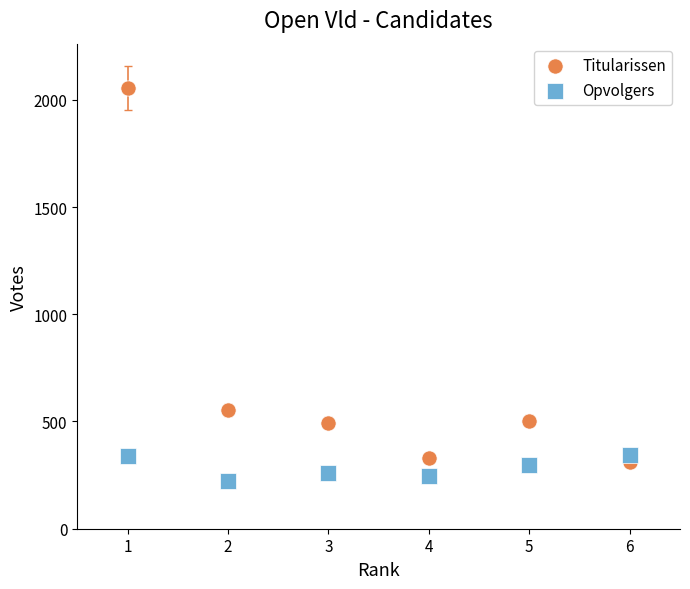

Which series reaches the maximum Y coordinate?

Titularissen